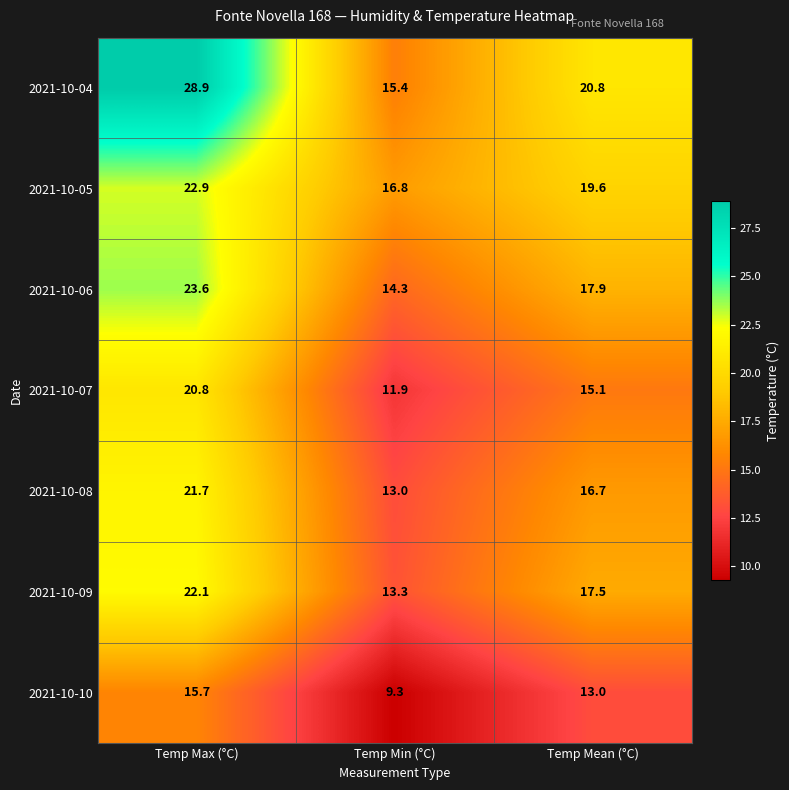

Reading right to left, extract all data points from this chart.

2021-10-04: 20.8	15.4	28.9
2021-10-05: 19.6	16.8	22.9
2021-10-06: 17.9	14.3	23.6
2021-10-07: 15.1	11.9	20.8
2021-10-08: 16.7	13.0	21.7
2021-10-09: 17.5	13.3	22.1
2021-10-10: 13.0	9.3	15.7